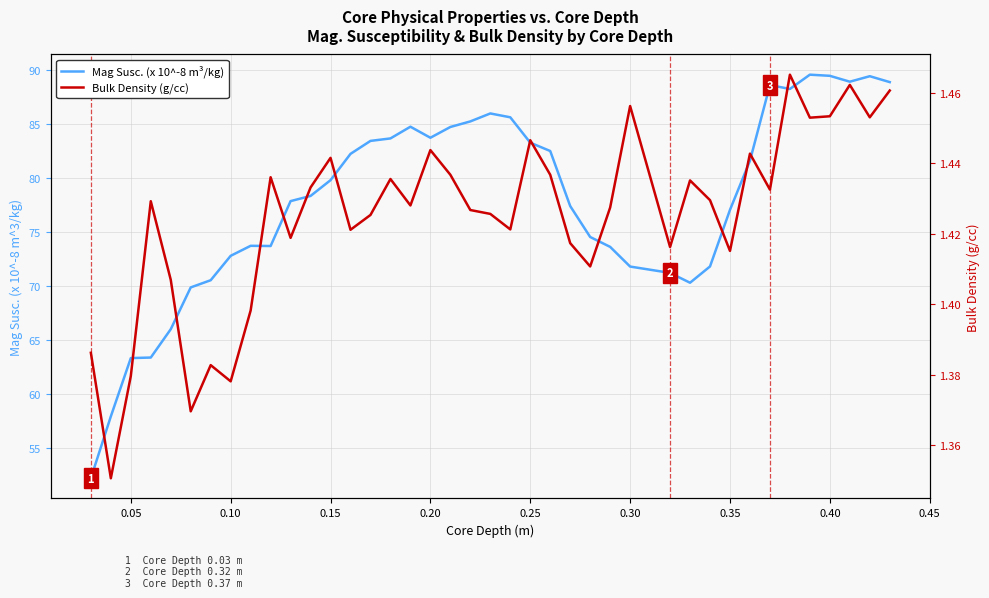

Between 0.10 and 0.20, which is larger?

0.20